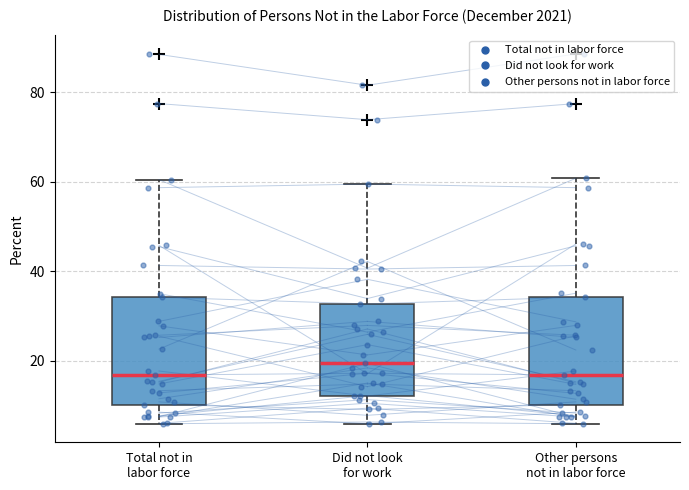

Where does the median line of the box for Other persons not in labor force sit on the y-axis? The values are not printed on the chart, so give them approximately, as read against the axis.

16